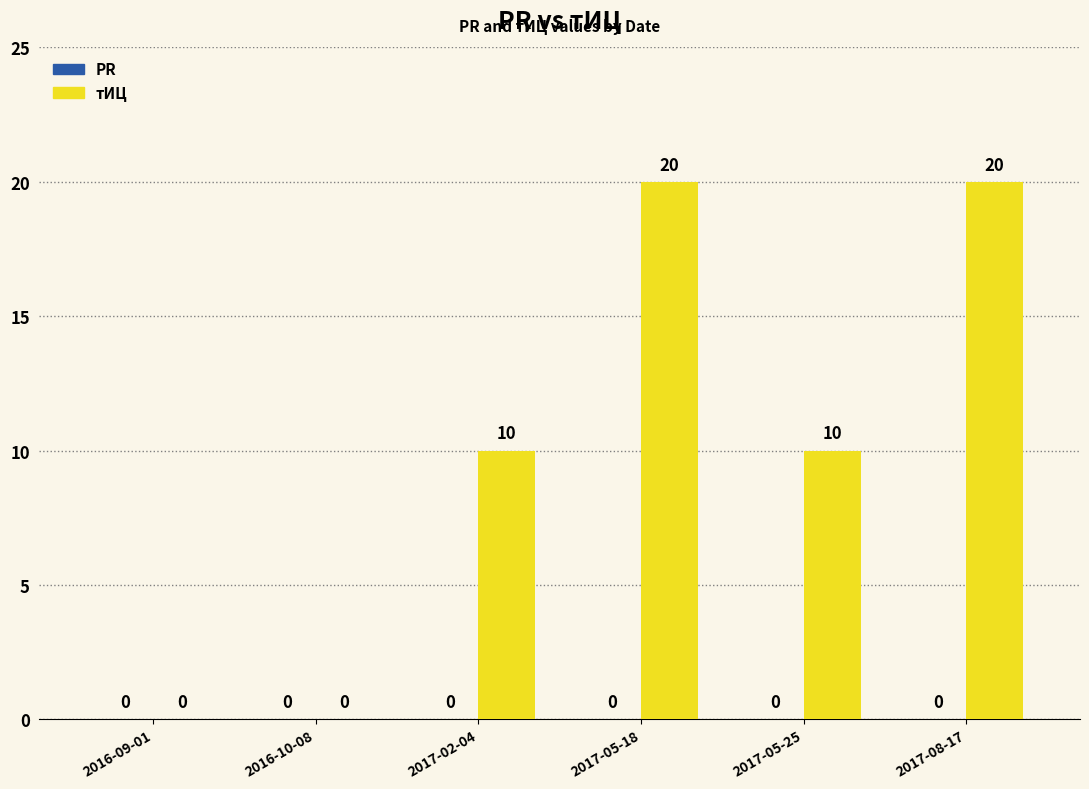

The value at 2016-09-01 is -14. True or false?

False